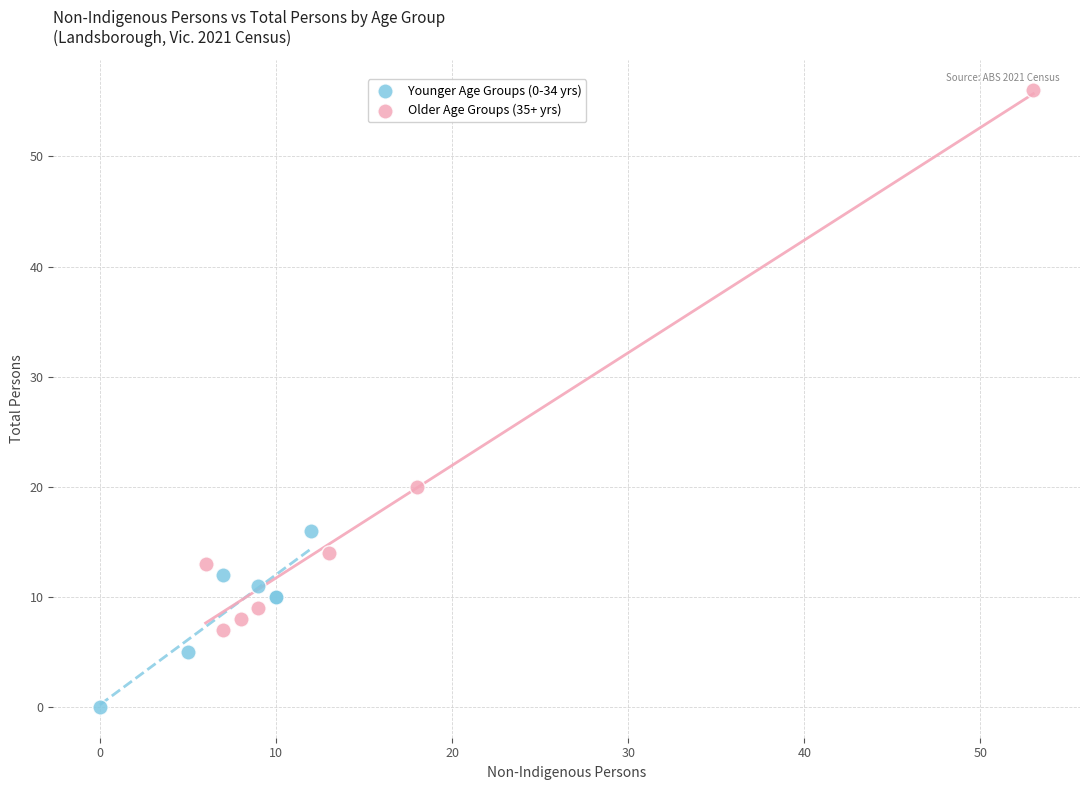

Which series has the largest Y range (max minus min)?

Older Age Groups (35+ yrs)